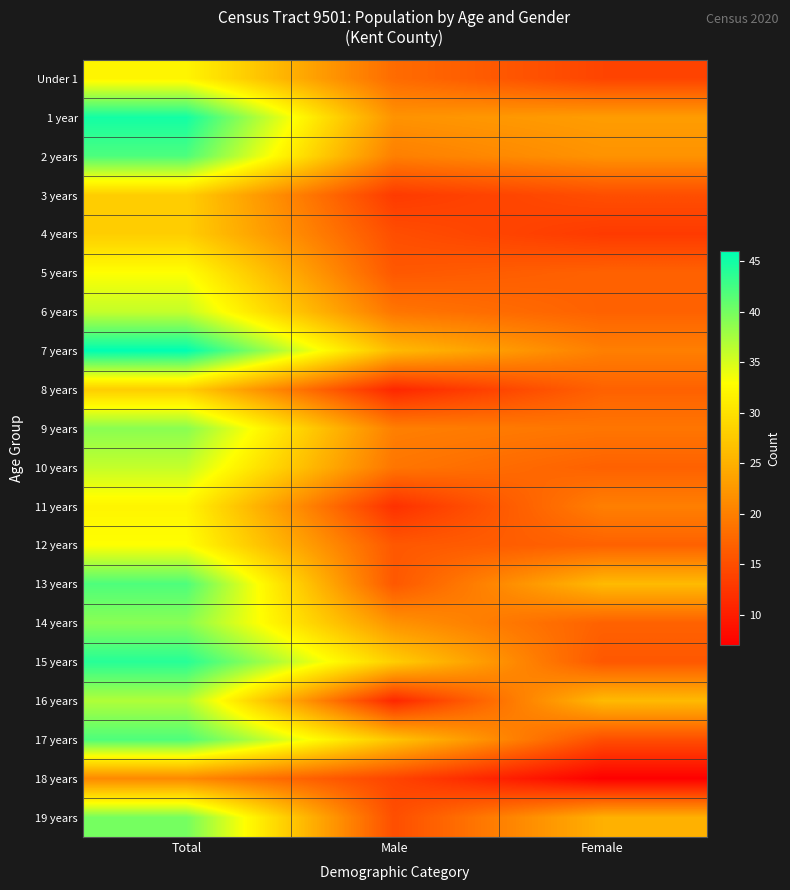

What is the smallest value displayed?

7